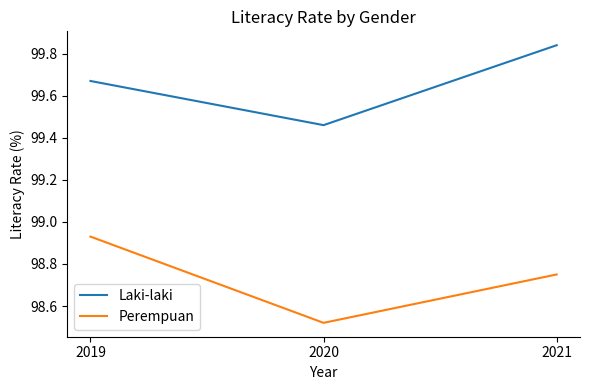

The value of Perempuan at 2020 is 49.1. True or false?

False